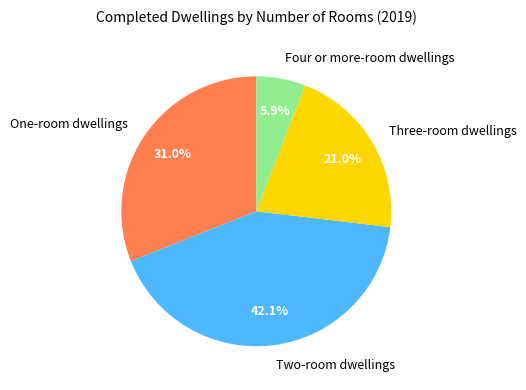

Which has a higher value, Four or more-room dwellings or Three-room dwellings?

Three-room dwellings